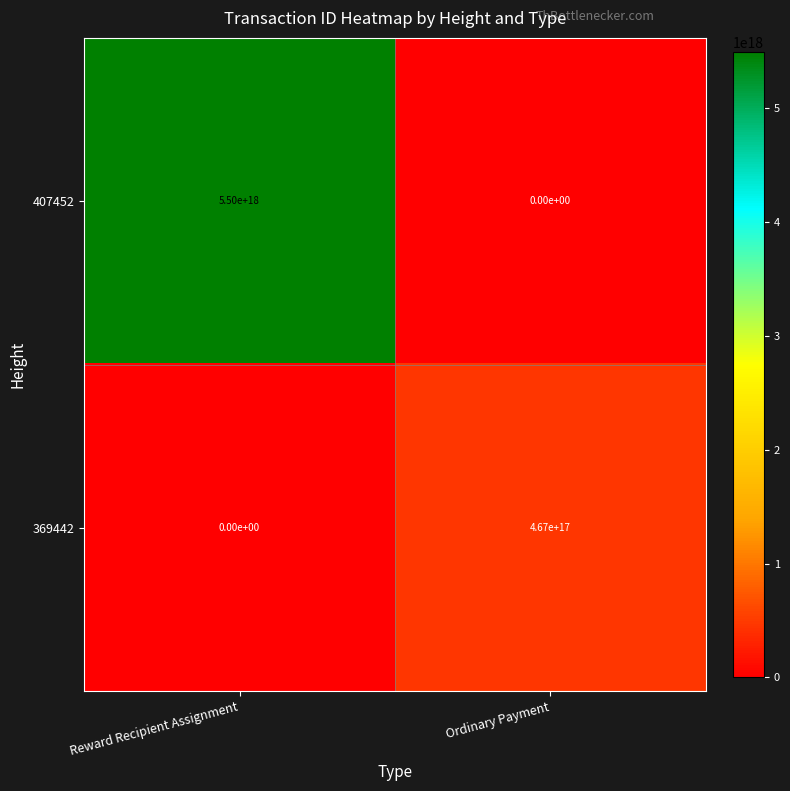

List the series in order of their peak value, highest first.

407452, 369442